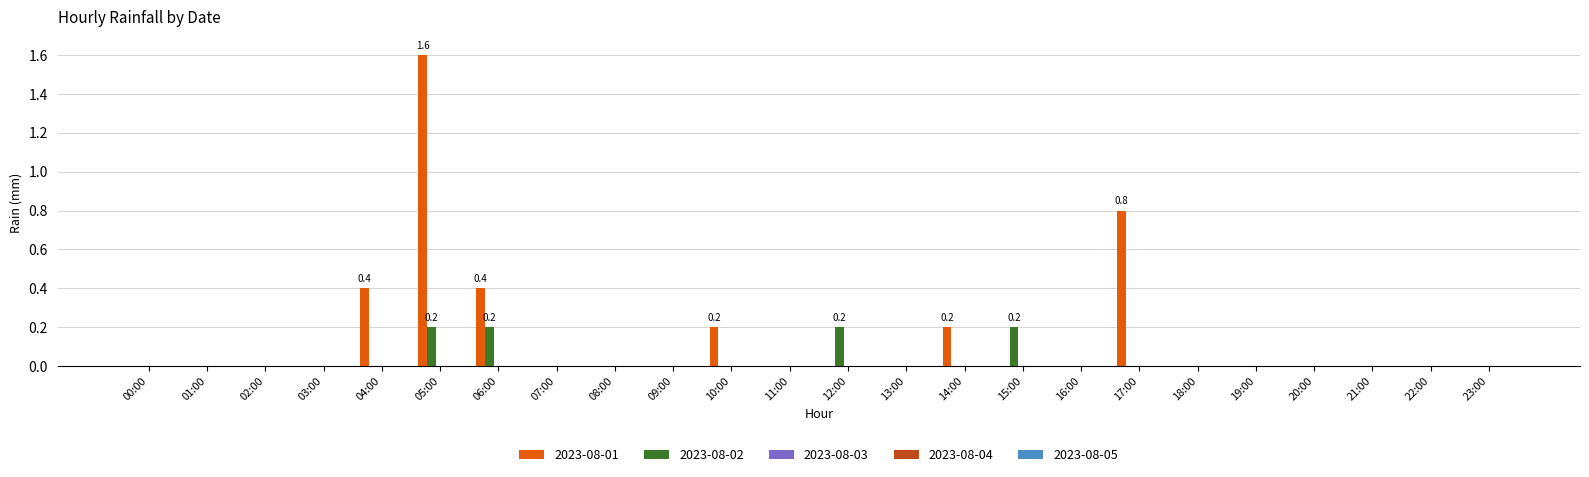

Which series changed the most between 06:00 and 20:00?

2023-08-01